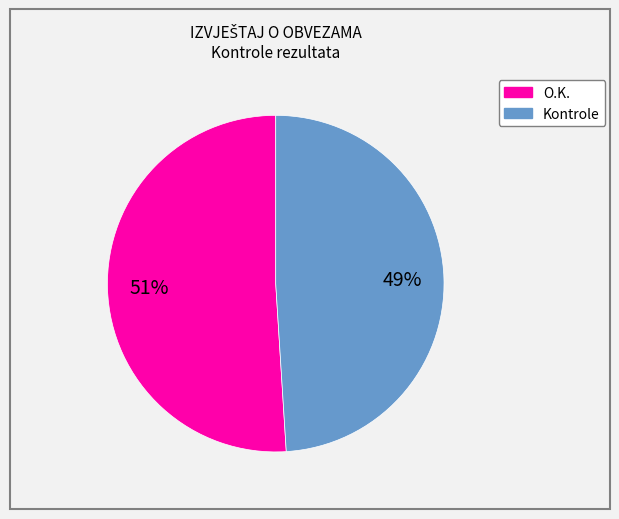

True or false: Kontrole accounts for 59% of the total.

False